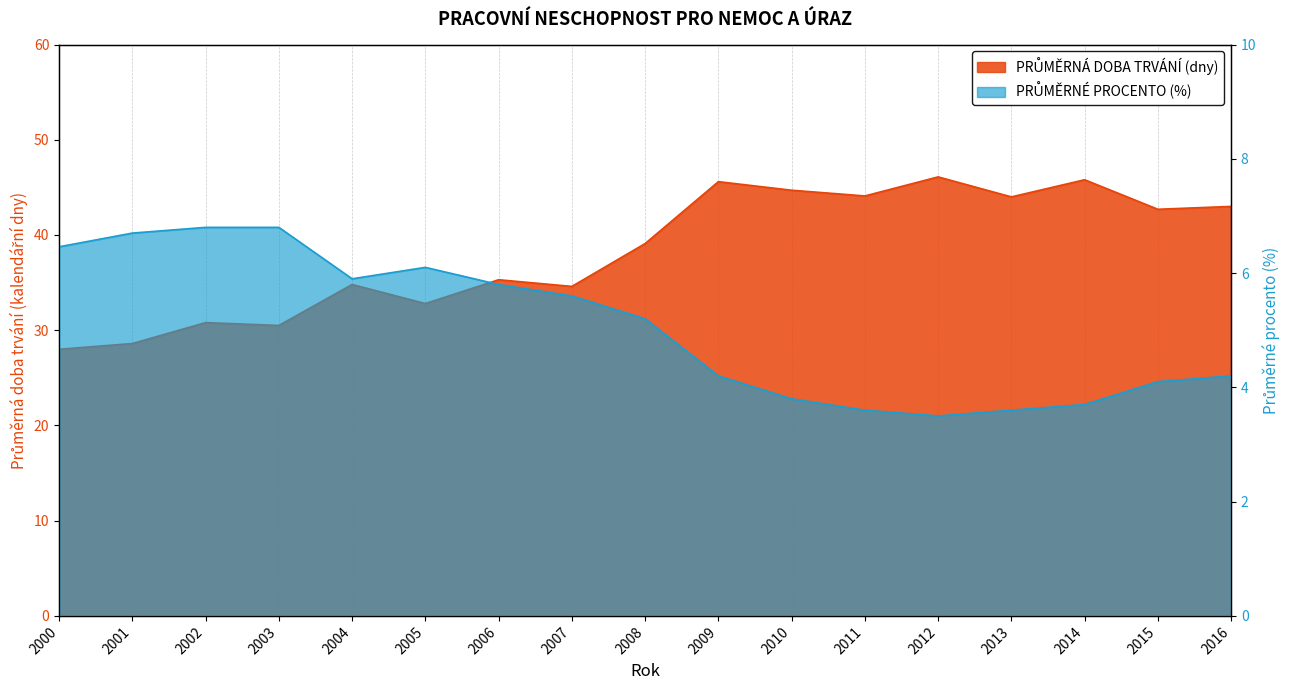

What is the difference between the highest and lowest values at 2012?

42.6